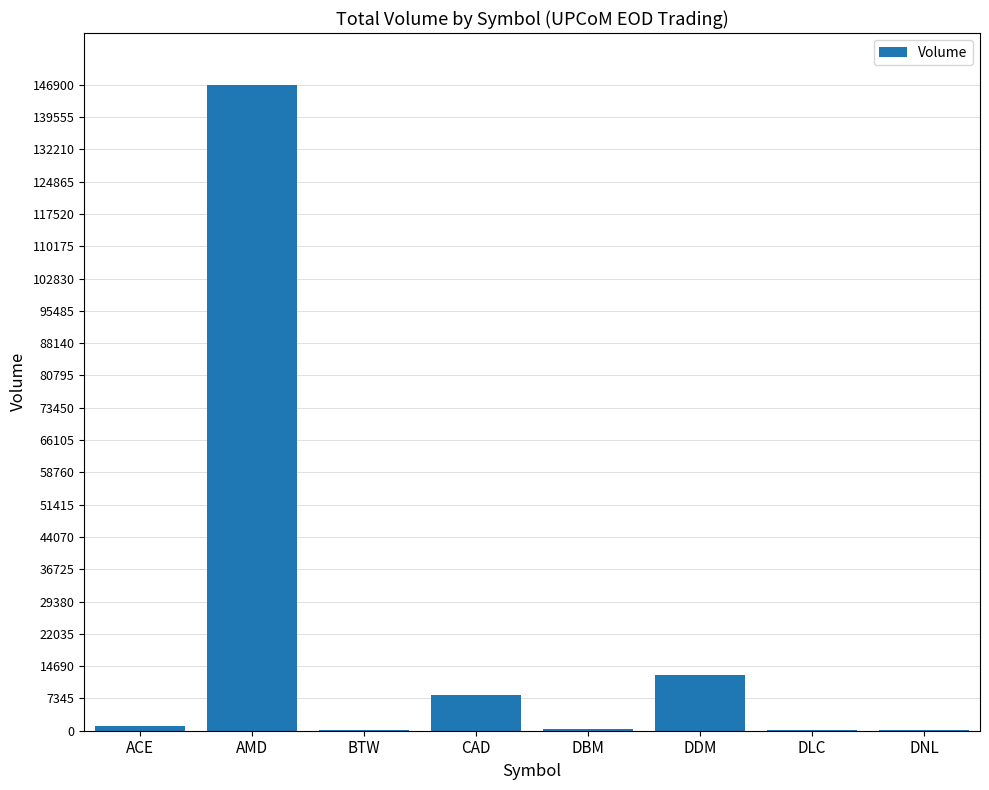

What is the maximum value shown in the chart?

146900